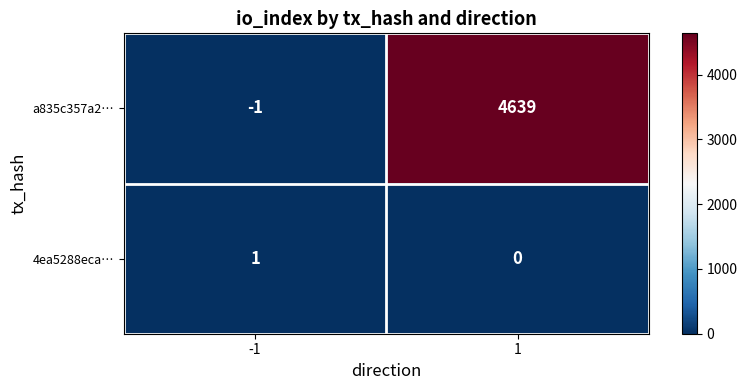

Rank the series by their average value, from lowest to highest.

4ea5288eca…, a835c357a2…